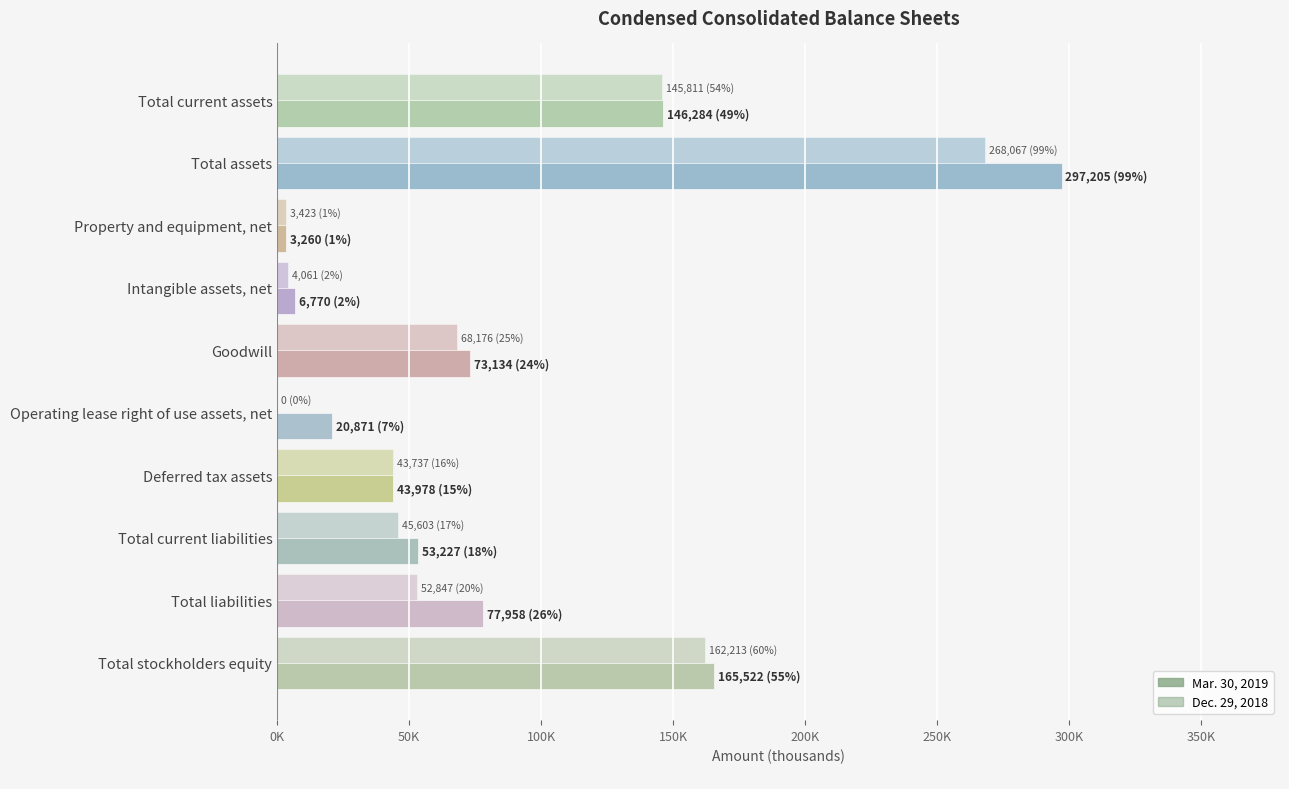

What position from the left is Deferred tax assets?

7